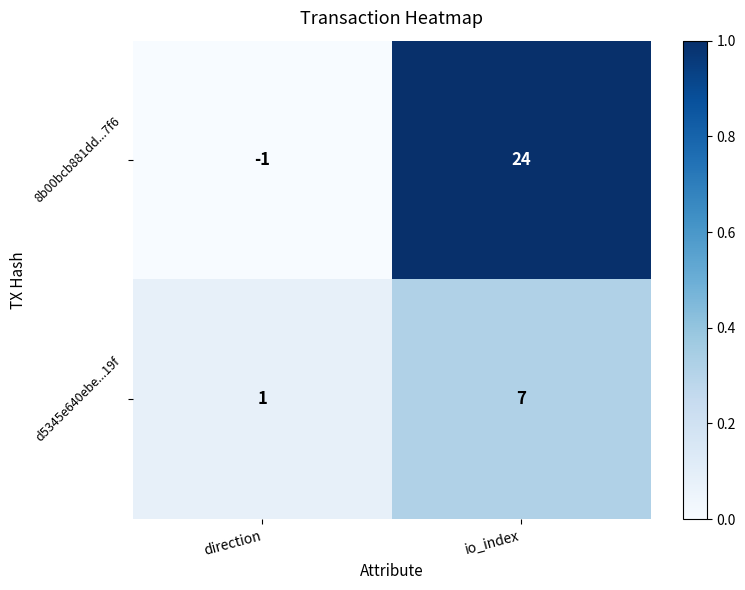

Reading left to right, list all the values displayed in this chart.

8b00bcb881dd...7f6: -1	24
d5345e640ebe...19f: 1	7